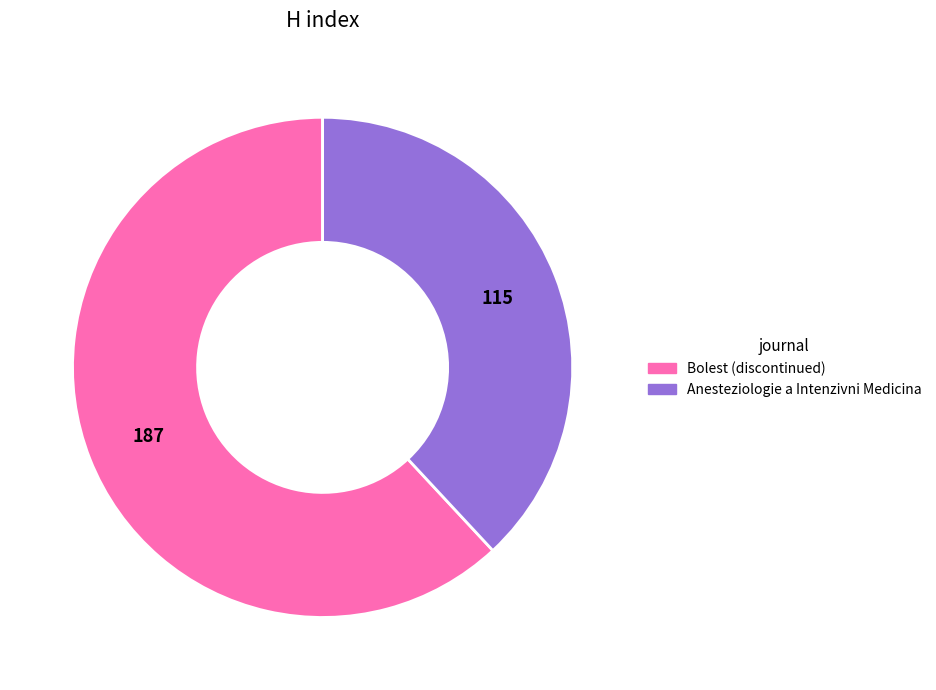

Rank the categories by value from highest to lowest.

Bolest (discontinued), Anesteziologie a Intenzivni Medicina